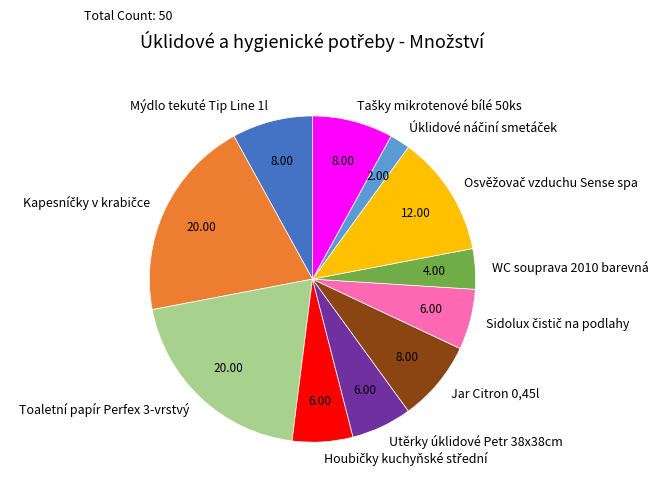

Is the sum of Mýdlo tekuté Tip Line 1l and WC souprava 2010 barevná greater than half?

No